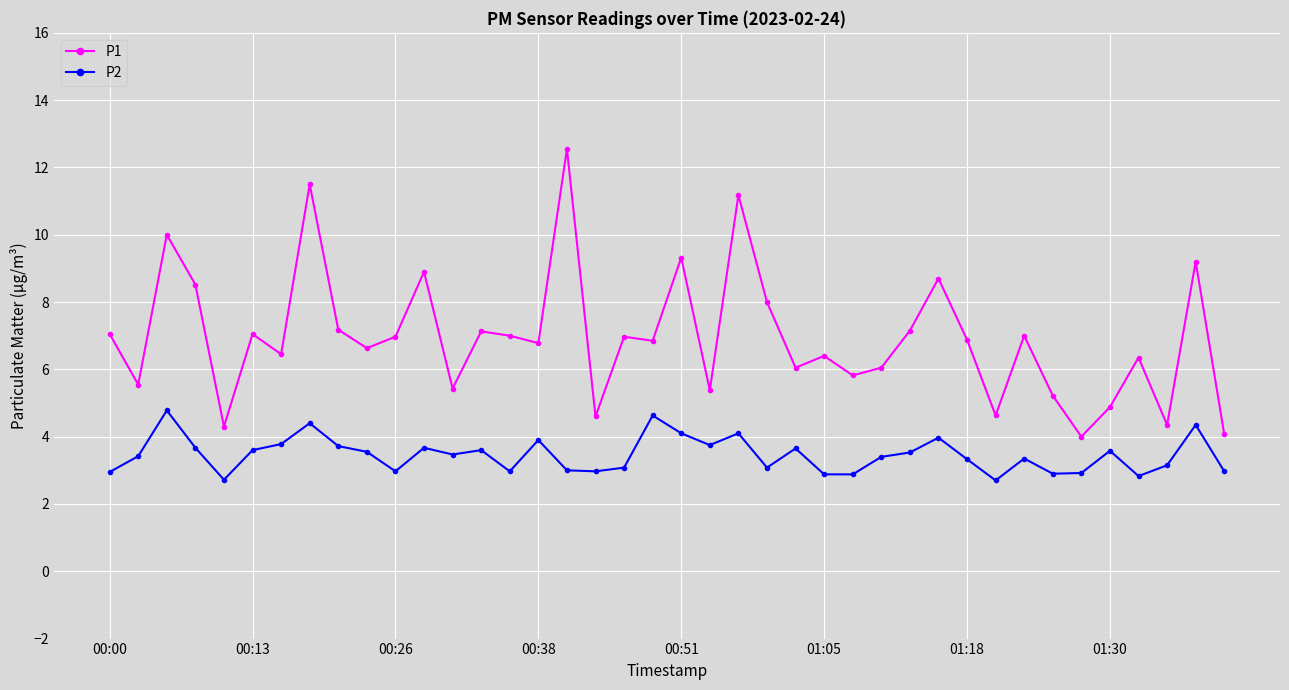

What is the value of the P1 point at the 33rd from the left?

7.0